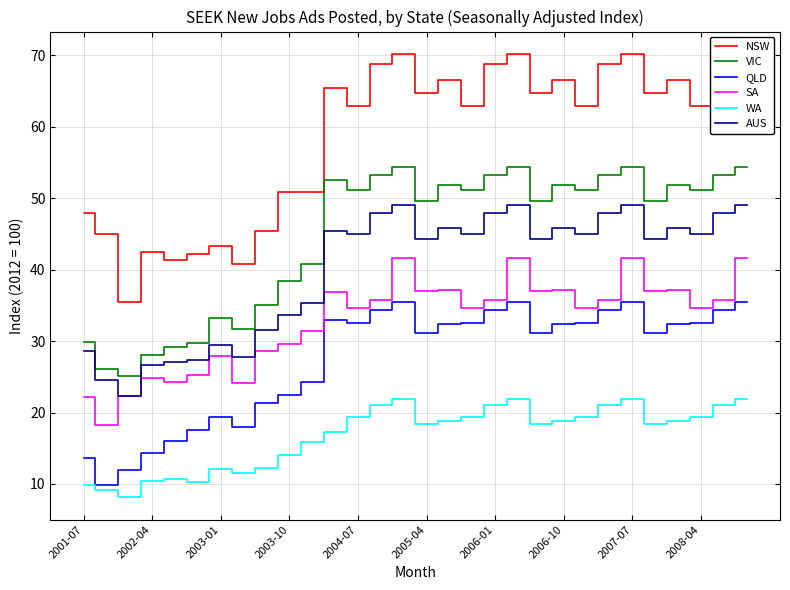

True or false: WA has a value of 4.4 at 2002-04.

False